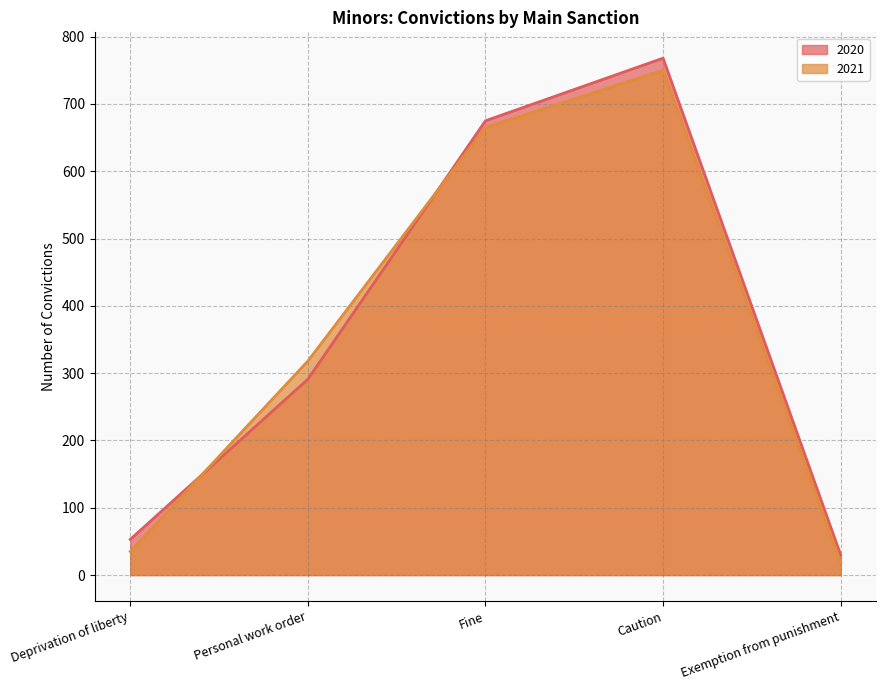

Where does the 2020 series first go above 291?

Fine